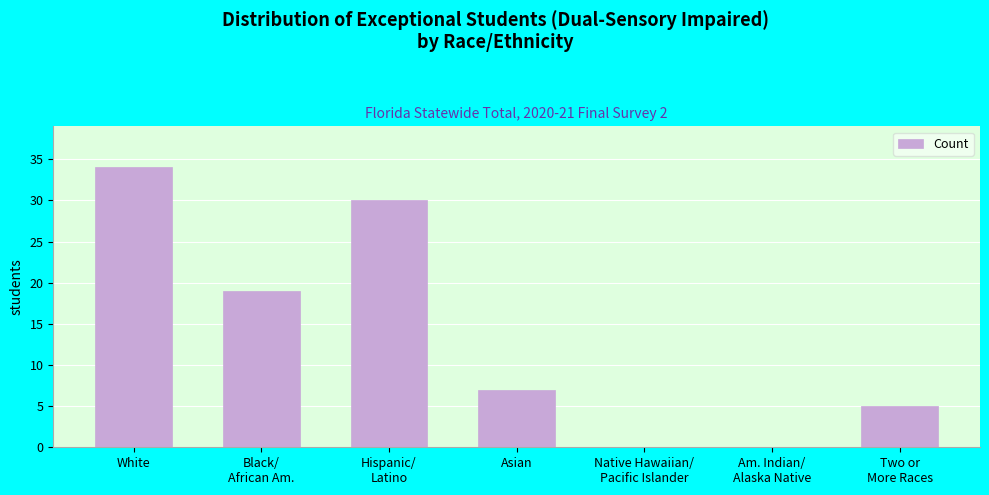

What is the sum of all values?

95